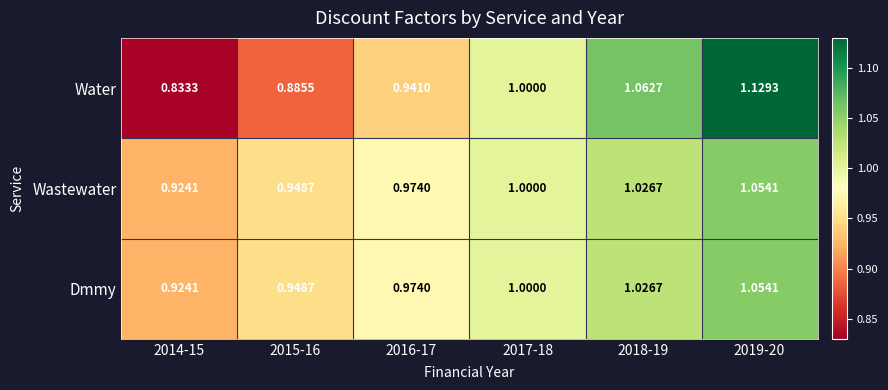

What is the total value across all series at 2019-20?

3.2